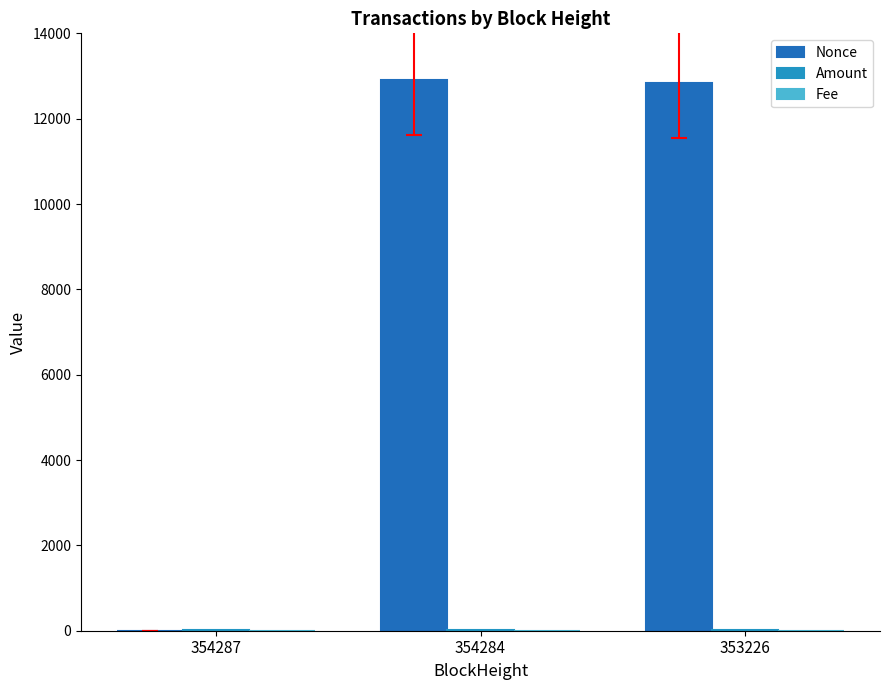

Does the chart contain stacked bars?

No